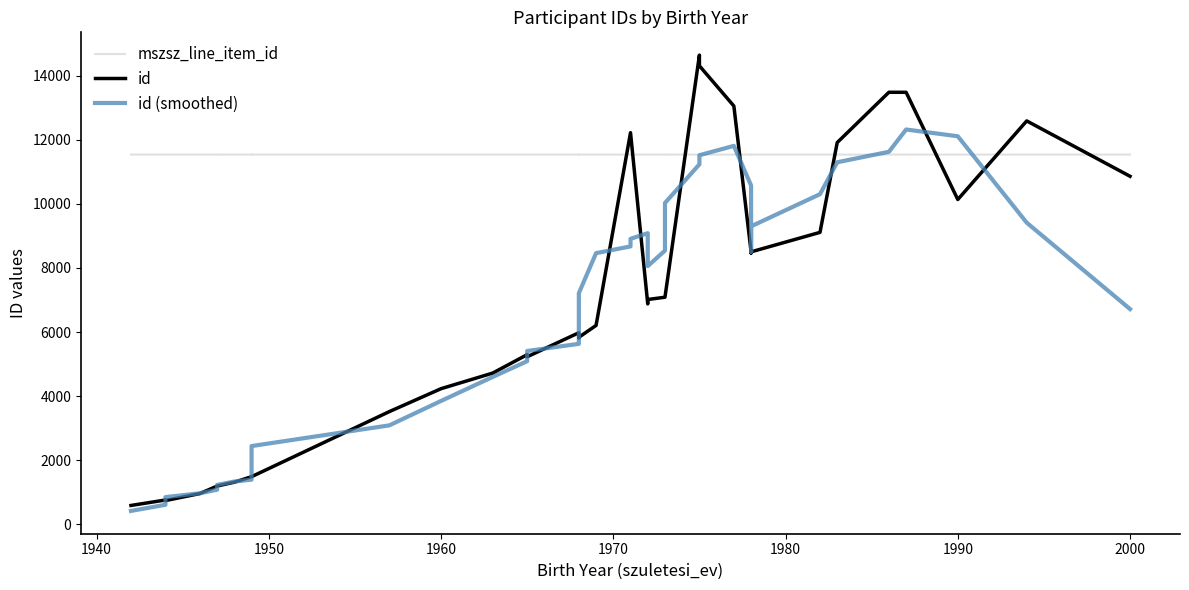

What are all the series names shown in the legend?

mszsz_line_item_id, id, id (smoothed)